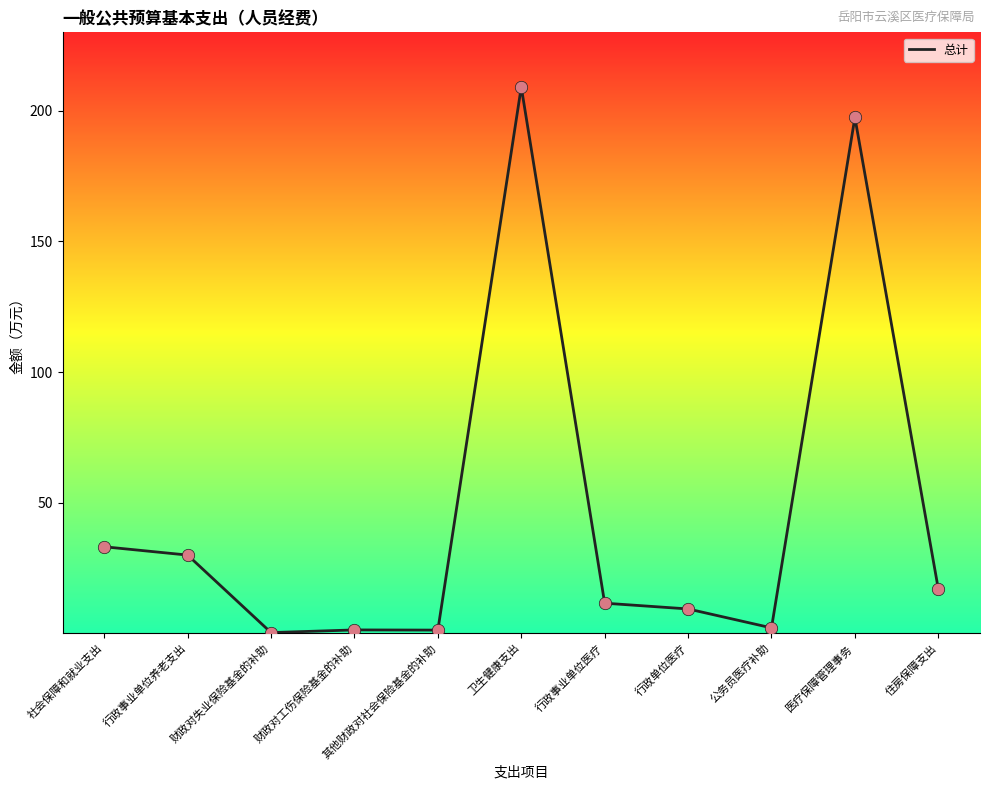

Which has a higher value, 公务员医疗补助 or 住房保障支出?

住房保障支出